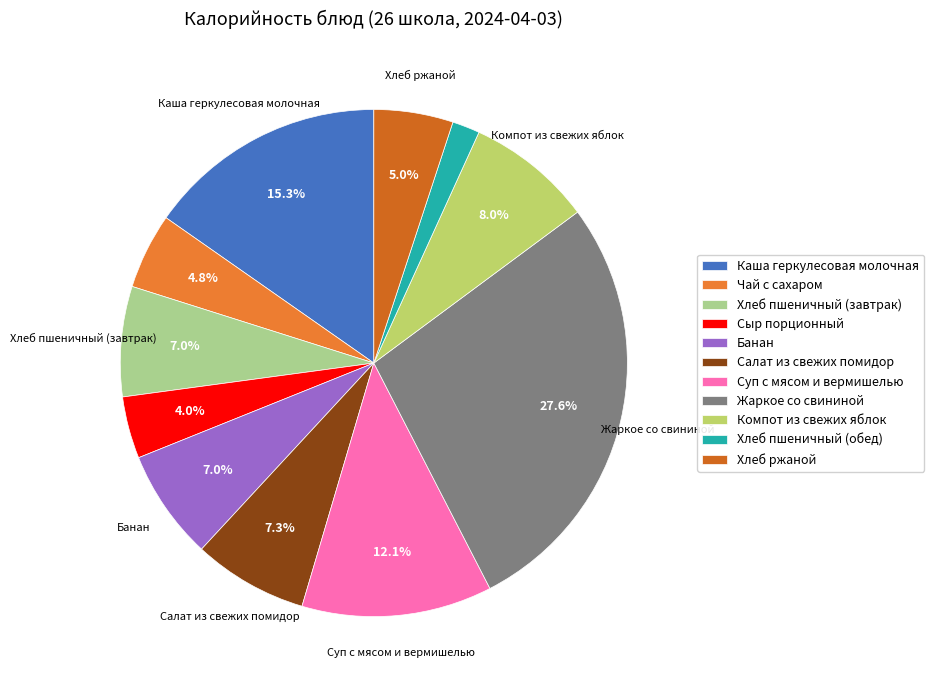

Is there a majority slice in this chart?

No